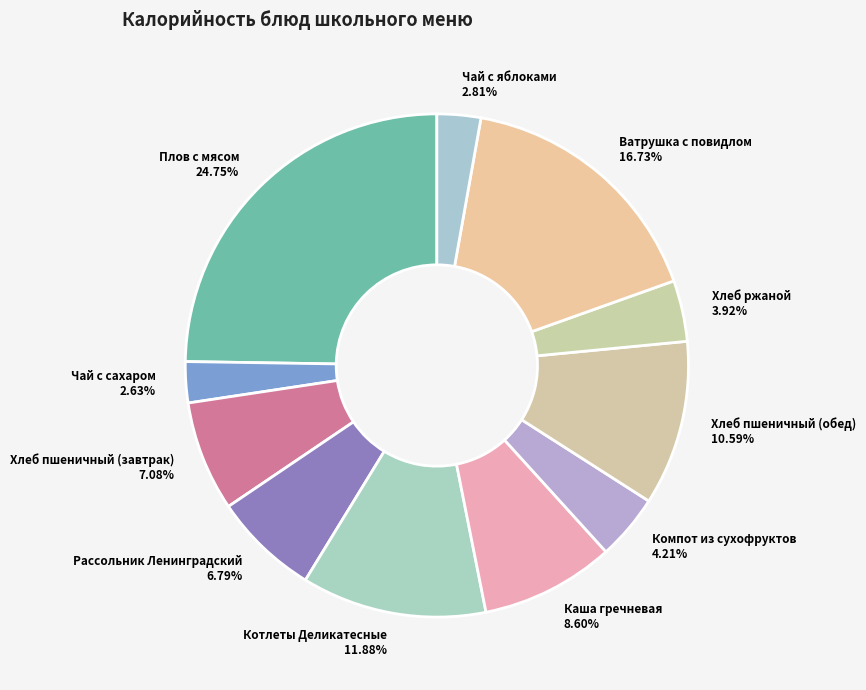

The Плов с мясом slice represents 33% of the pie. True or false?

False